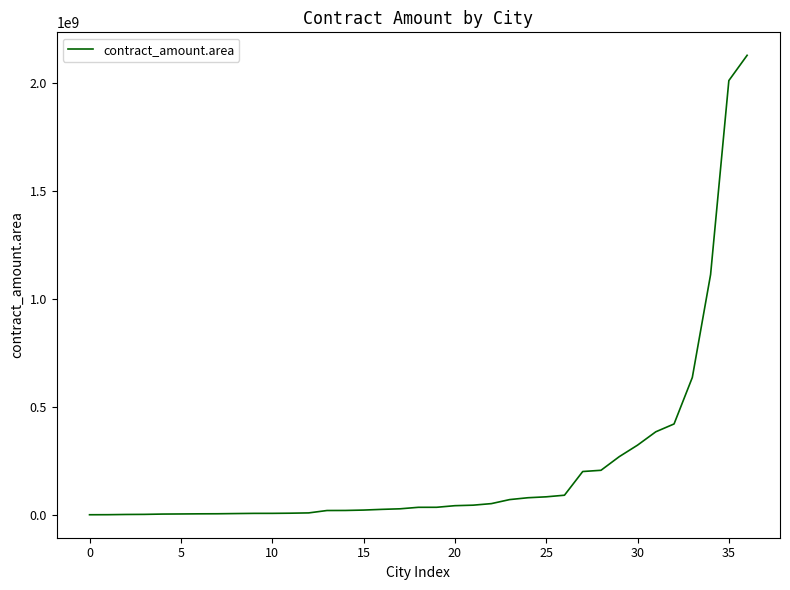

What is the difference between the maximum and minimum values?

2126135934.3